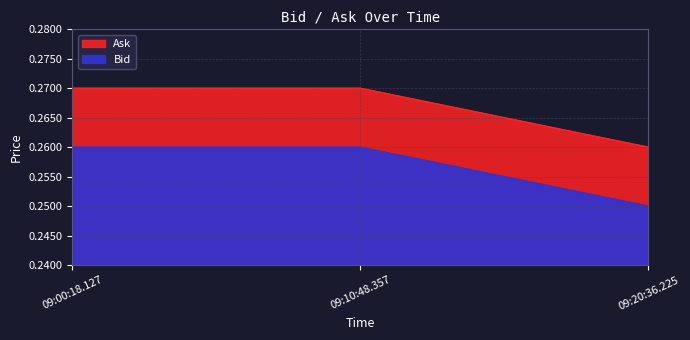

The value of Bid at 09:20:36.225 is 0.4. True or false?

False